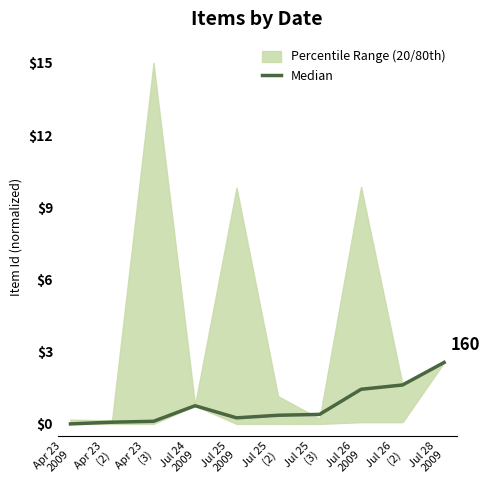

How many values are above zero?

9